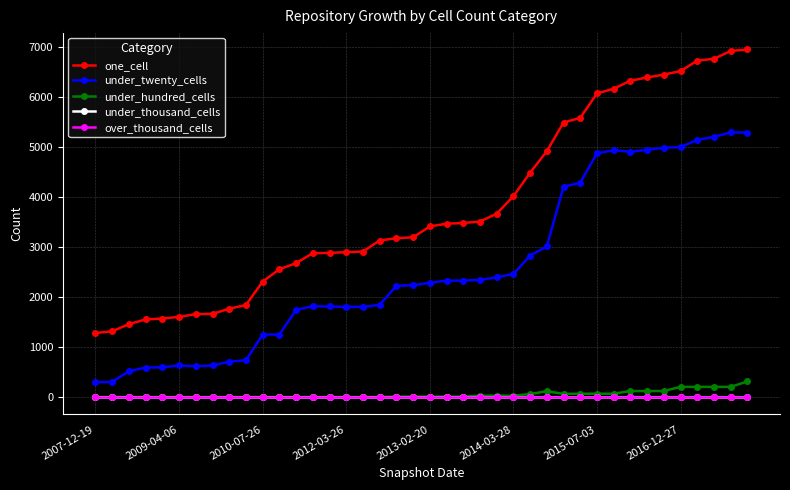

How many lines are shown in the chart?

5